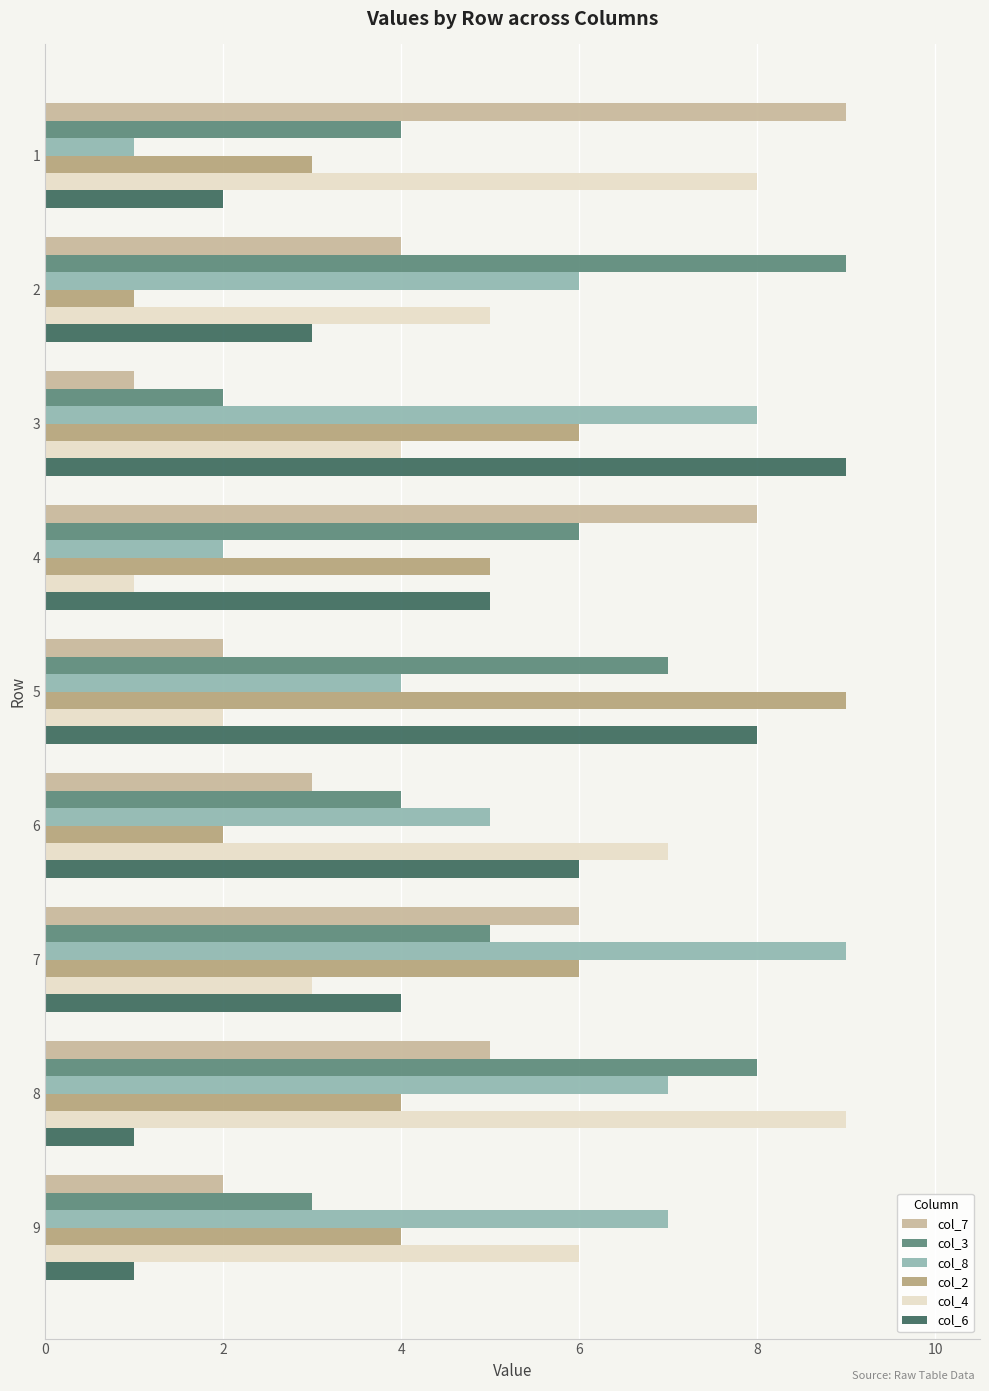

At 9, list the series in order from largest to smallest.

col_8, col_4, col_2, col_3, col_7, col_6